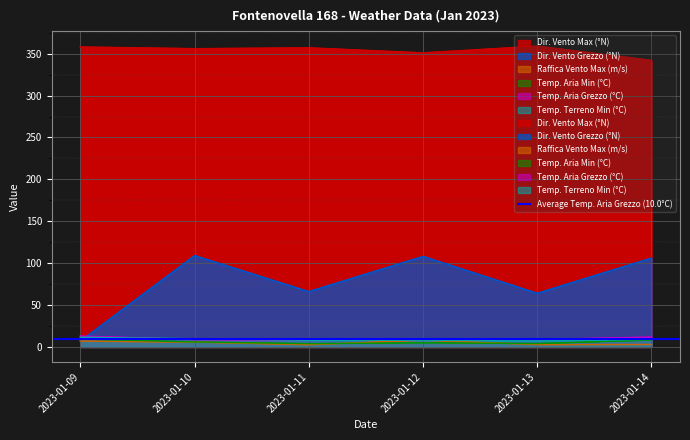

What is the difference between the second highest and second lowest values in the Dir. Vento Max (°N) series?

7.0